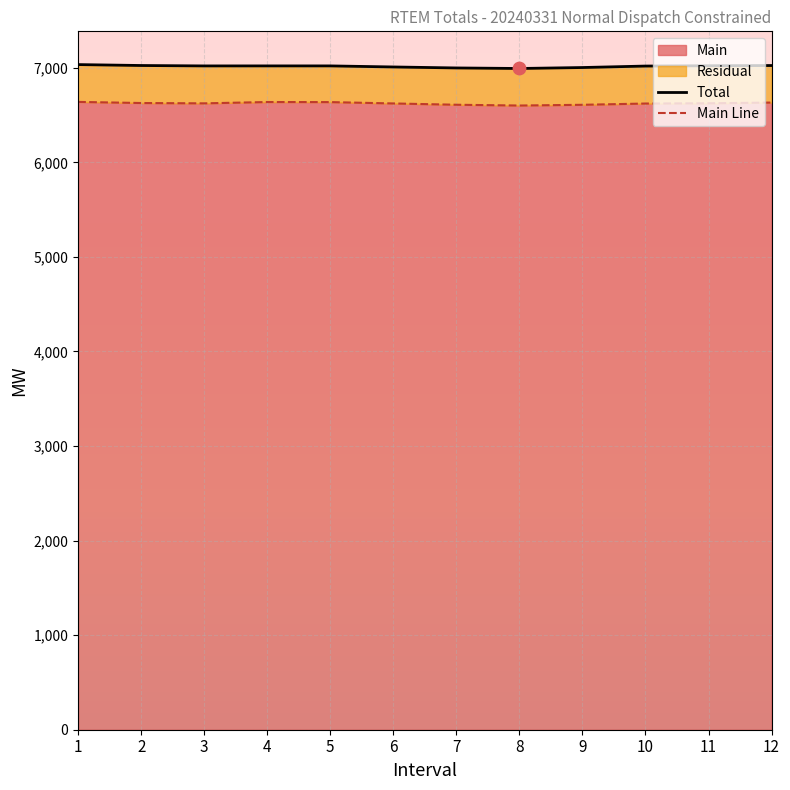

At which category is the sum across all series the highest?

1